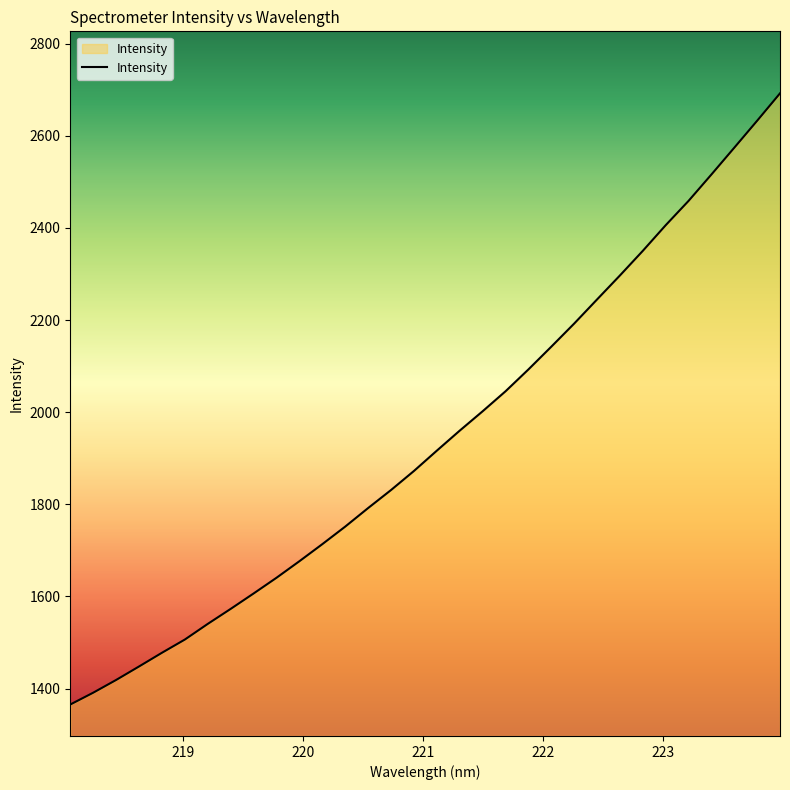

What is the difference between the maximum and minimum values?

1326.4